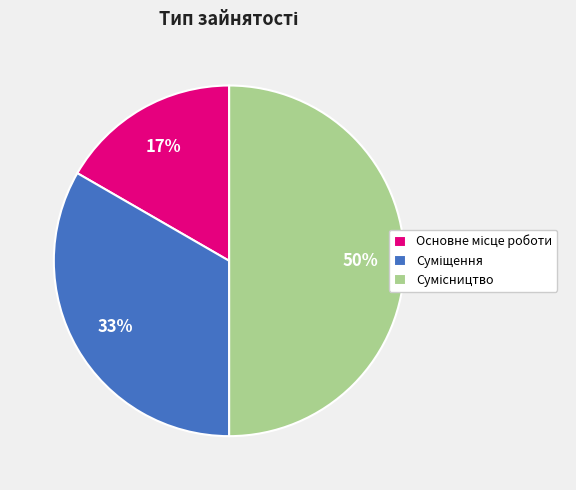

To the nearest percent, what is the average slice percentage?

33%